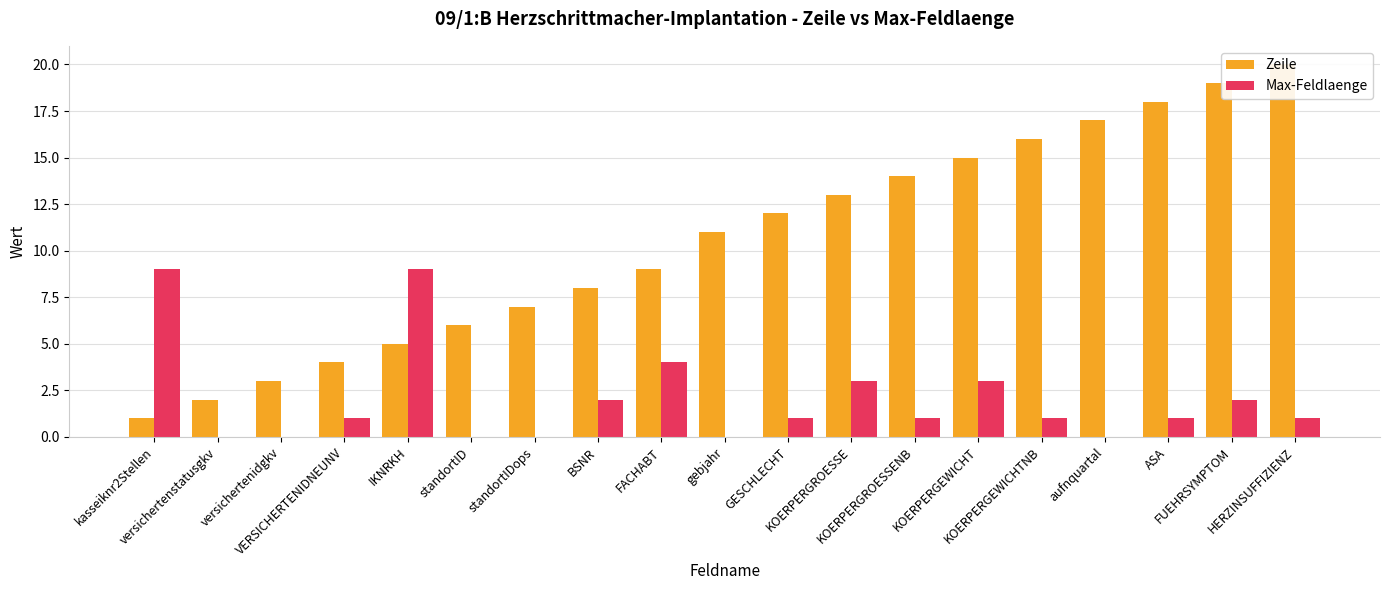

What position from the left is standortIDops?

7